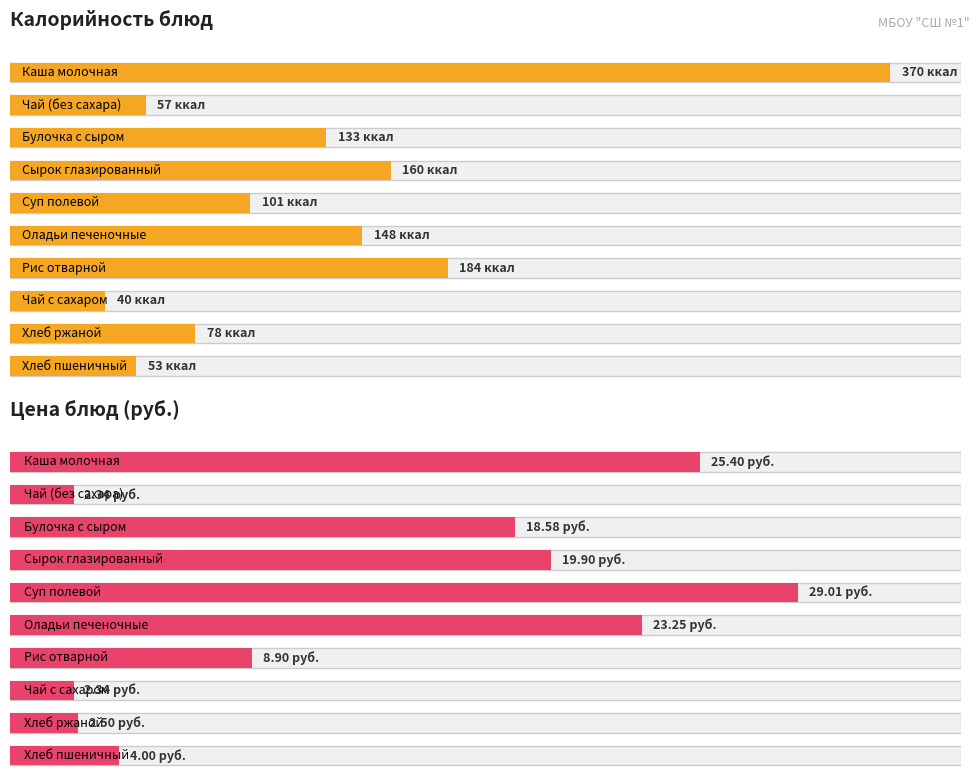

Reading right to left, what are all the values shown in this chart?

Калорийность: 53.0	78.0	40.0	184.0	148.0	101.0	160.0	133.0	57.0	370.0
Цена: 4.0	2.5	2.3	8.9	23.2	29.0	19.9	18.6	2.3	25.4